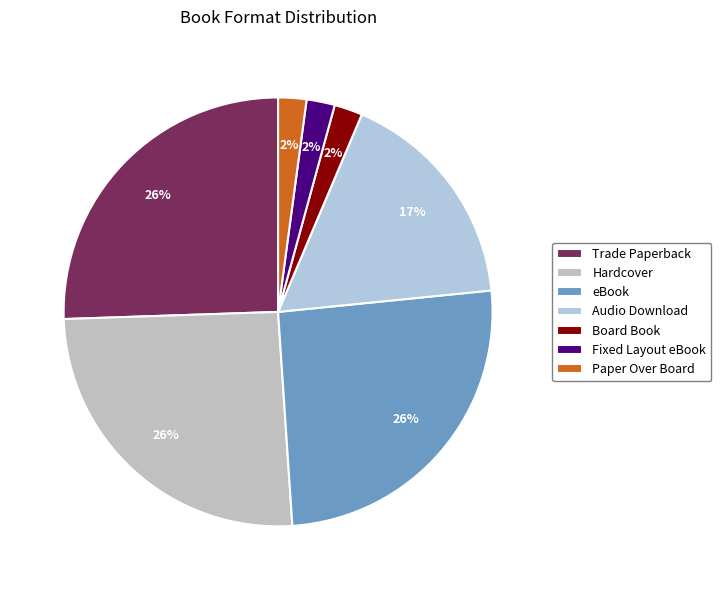

How many slices are in this pie chart?

7